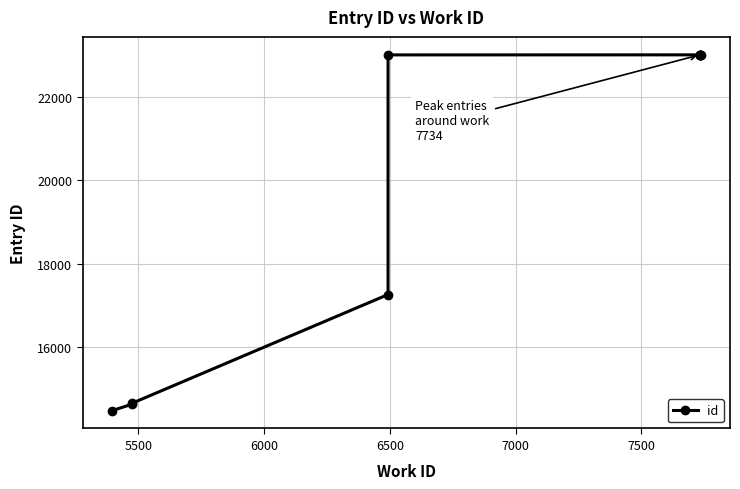

Is this an area chart (filled region under the line)?

No